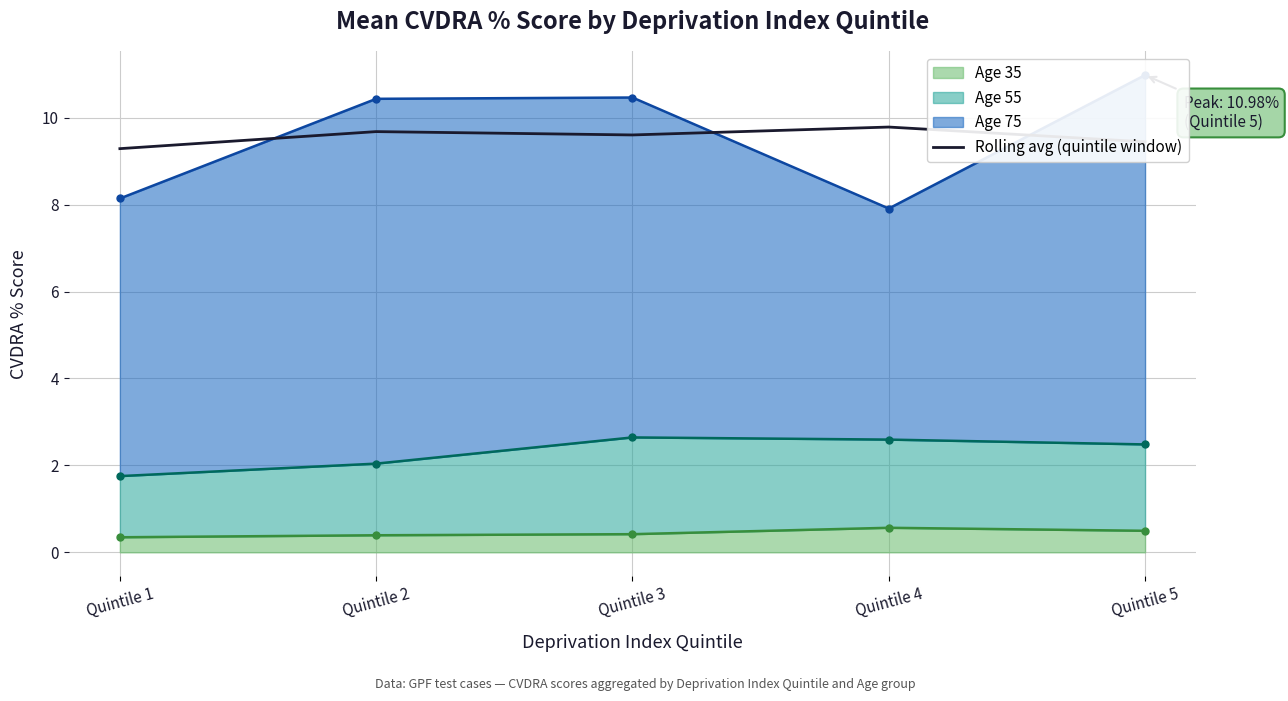

What is the value of the 4th point from the left?

9.8